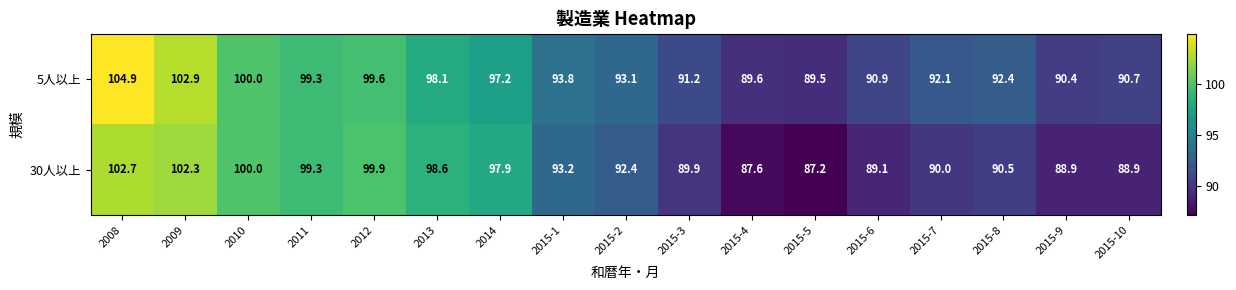

How many series are shown in this chart?

2